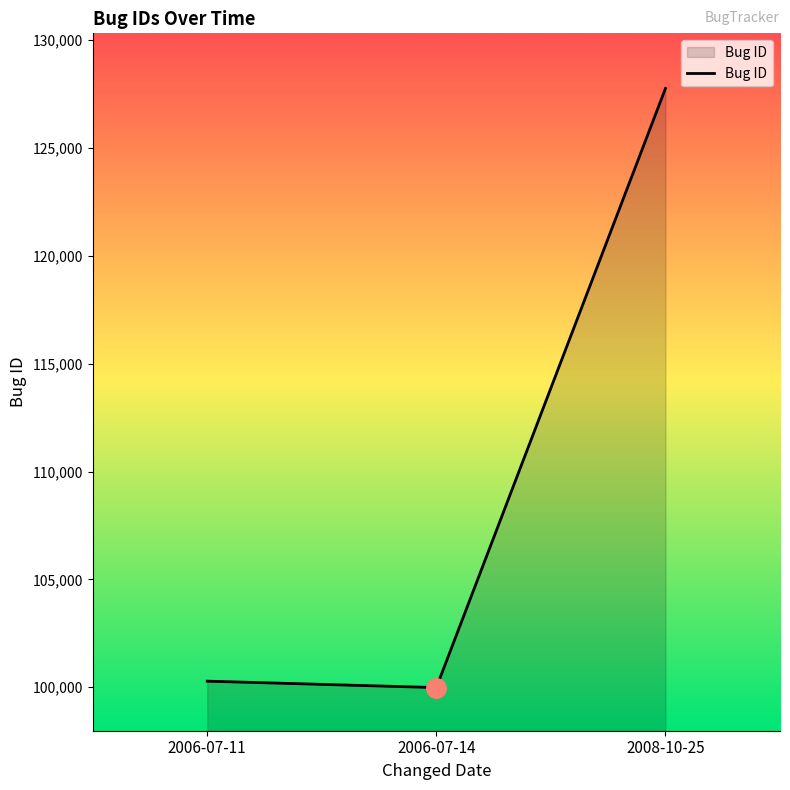

What is the change in value from 2006-07-11 to 2006-07-14?

-298